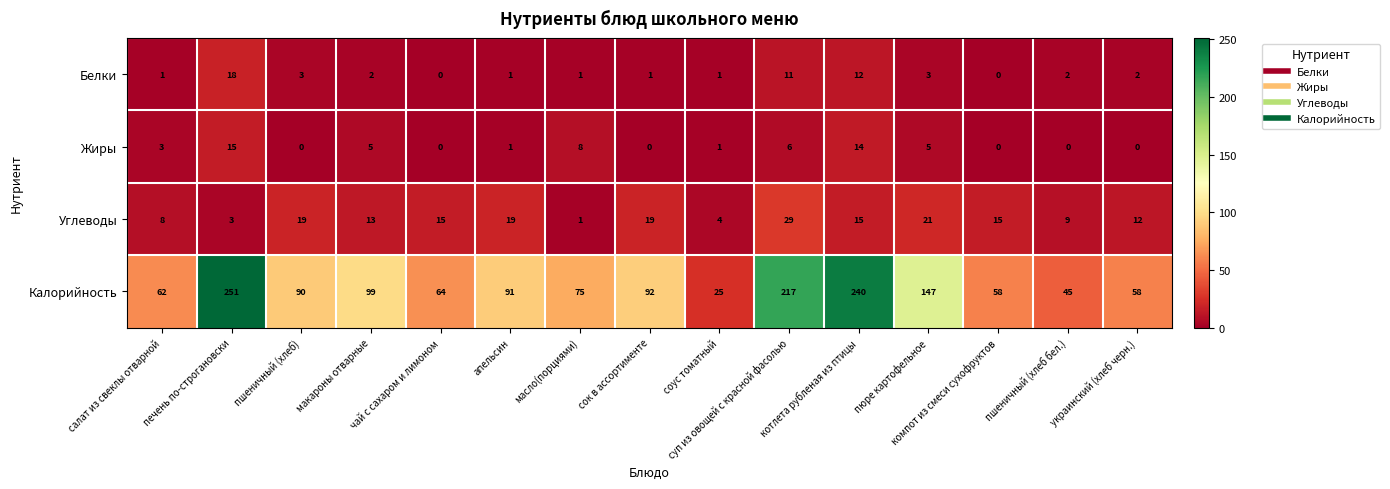

How many positive values does the Жиры series have?

9